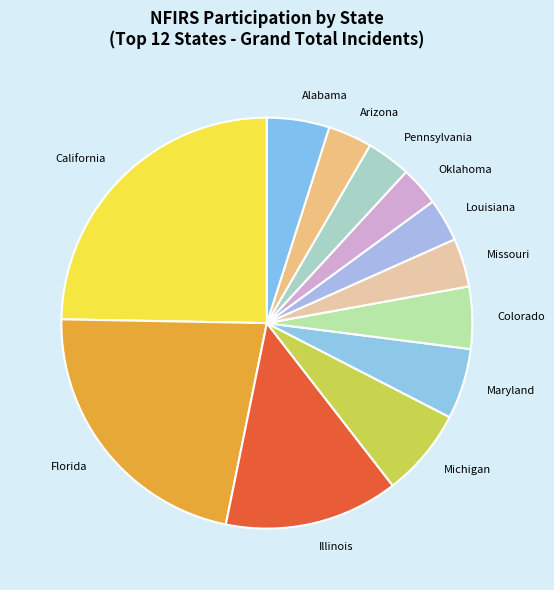

Combined, do Michigan and Missouri account for over 50%?

No